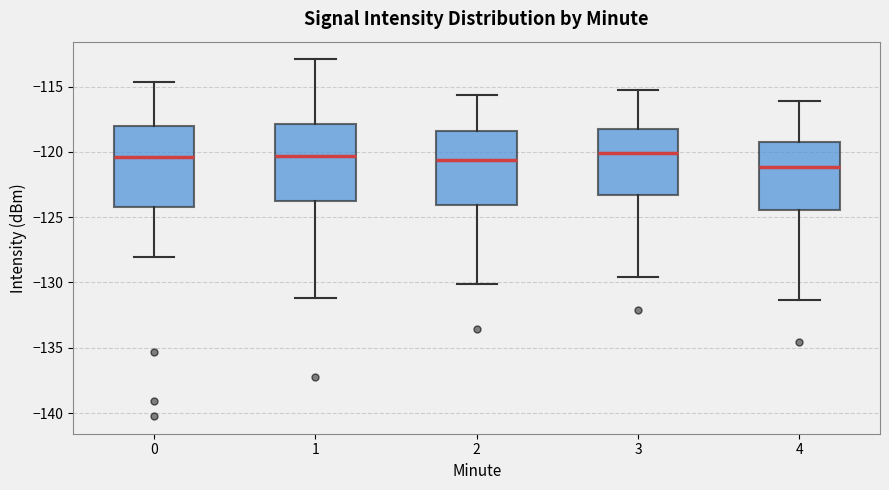

Reading left to right, read every box against the y-axis: the position of its median line, the range the box covers, and the ends of its whiskers. The values are not printed on the chart, so give them approximately, as read against the axis.

0: median -120.5, box -124.0 to -118.0, whiskers -128.0 to -114.5
1: median -120.5, box -124.0 to -118.0, whiskers -131.0 to -113.0
2: median -120.5, box -124.0 to -118.5, whiskers -130.0 to -115.5
3: median -120.0, box -123.5 to -118.5, whiskers -129.5 to -115.0
4: median -121.0, box -124.5 to -119.0, whiskers -131.5 to -116.0